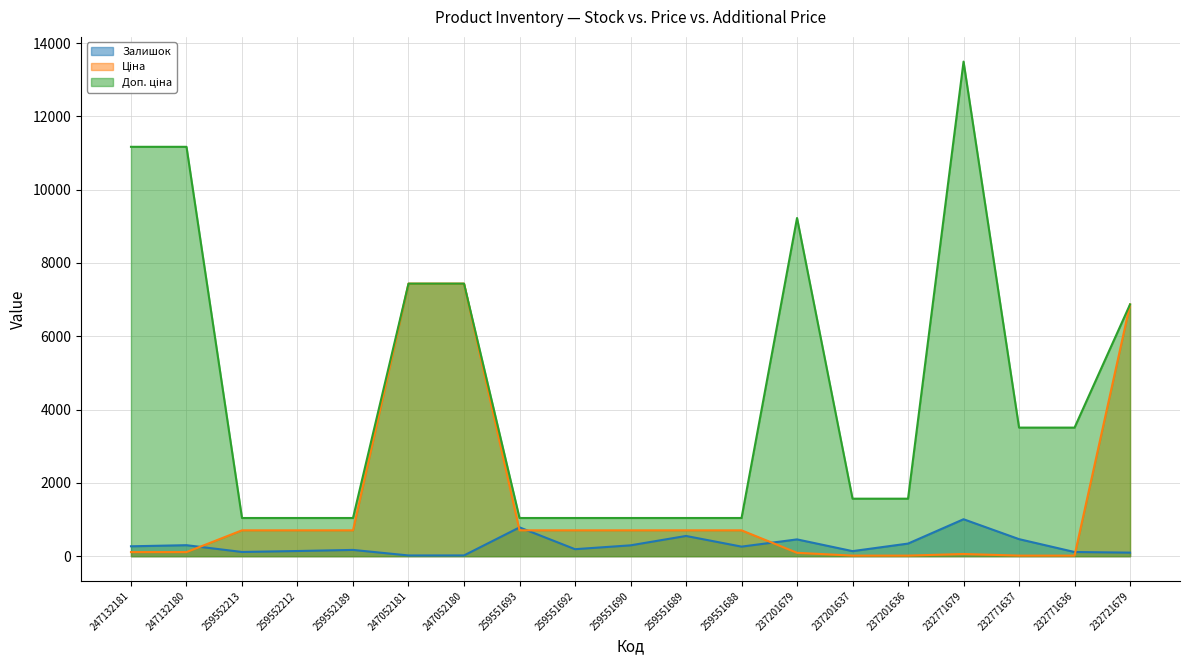

At 259552189, list the series in order from smallest to largest.

Залишок, Ціна, Доп. ціна